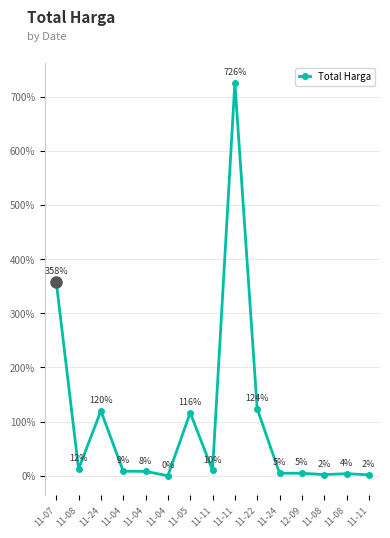

Count the number of values greater than 8.

9